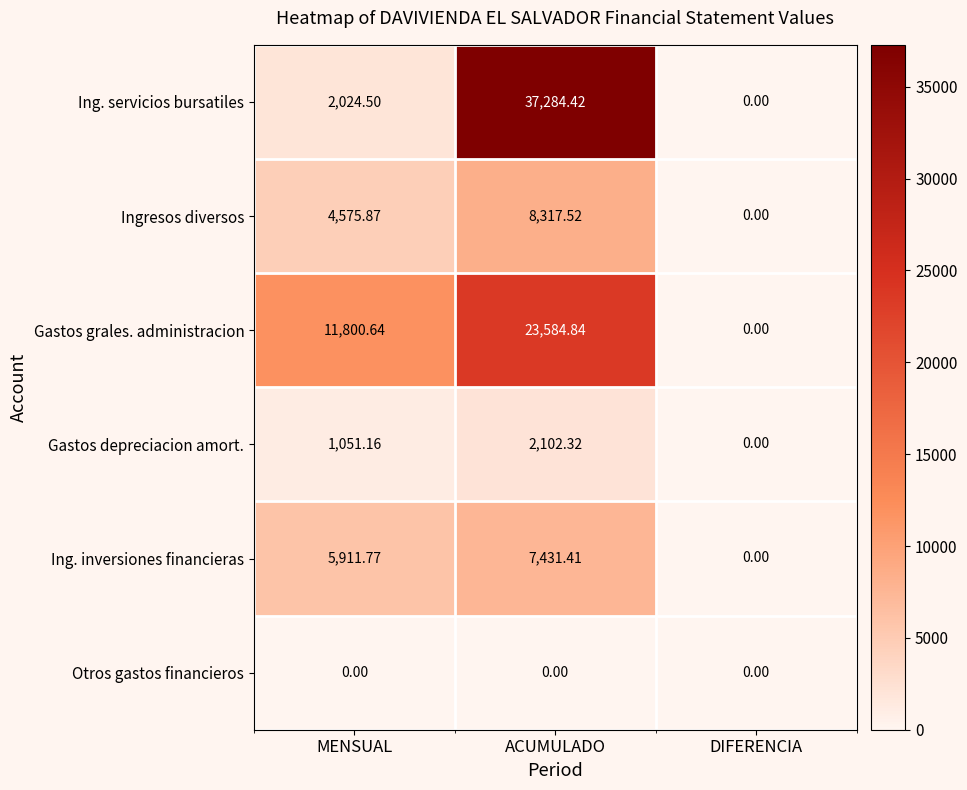

At which label does Ing. servicios bursatiles reach its minimum?

DIFERENCIA